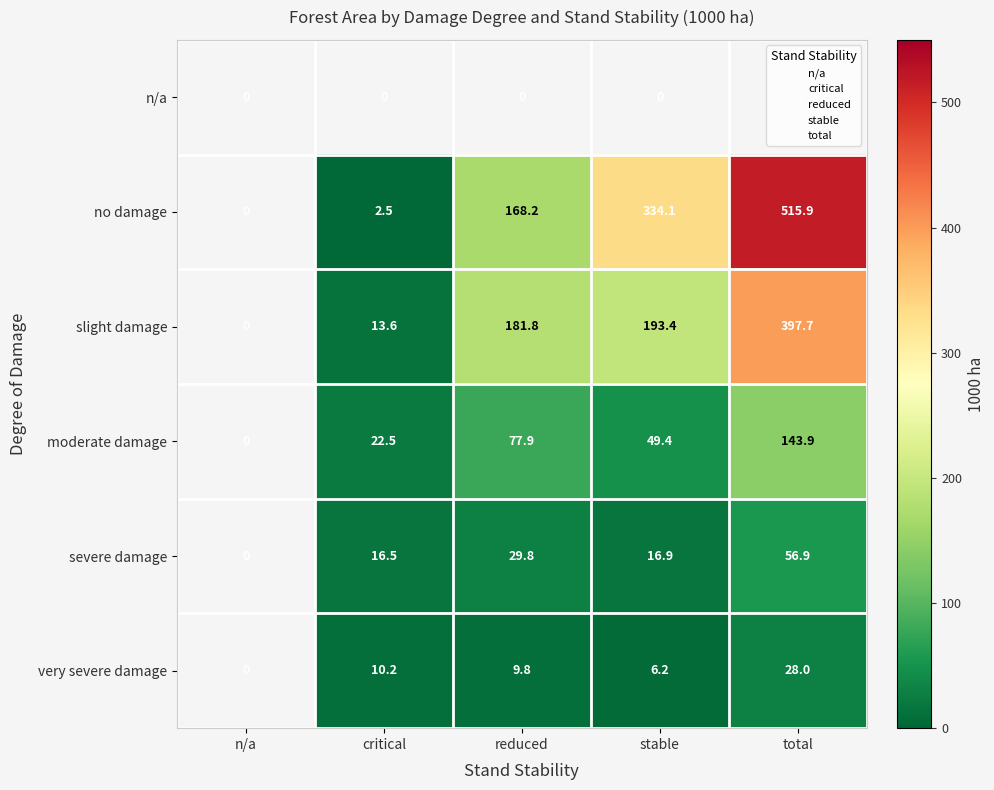

What is the difference between the maximum and second lowest values in the slight damage series?

384.1